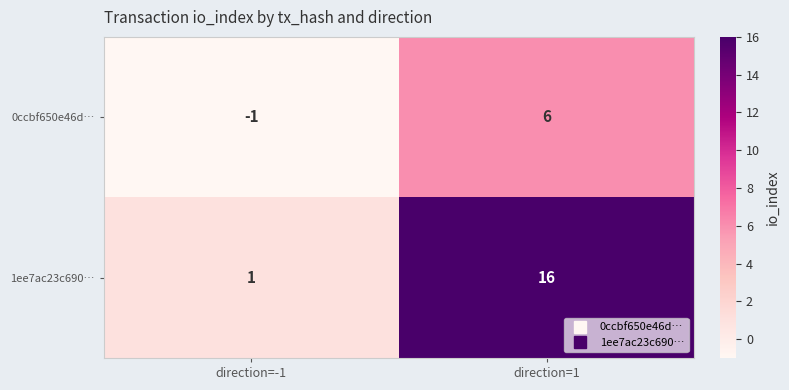

Rank the series at direction=1 from lowest to highest value.

0ccbf650e46d…, 1ee7ac23c690…